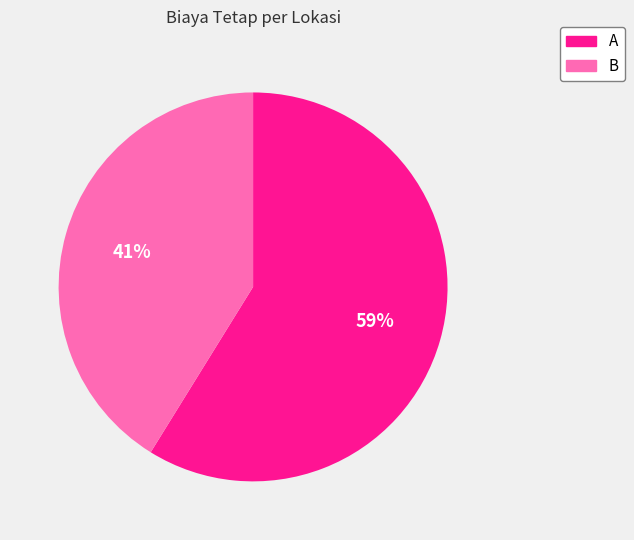

What percentage is the A slice, to the nearest percent?

59%